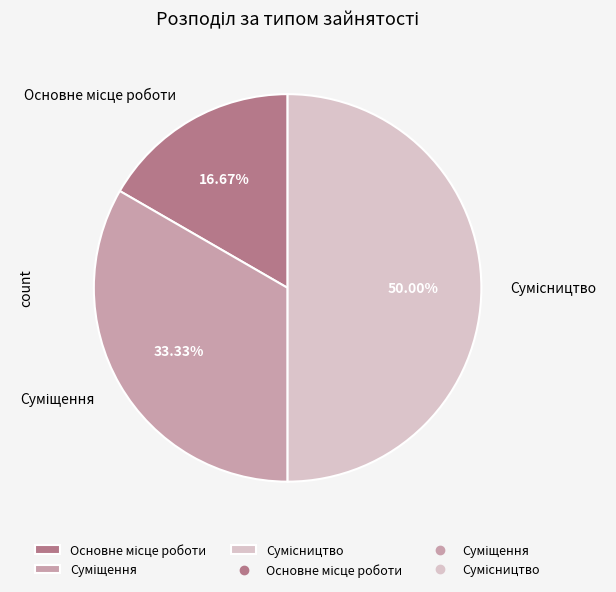

Count the number of slices in the pie.

3